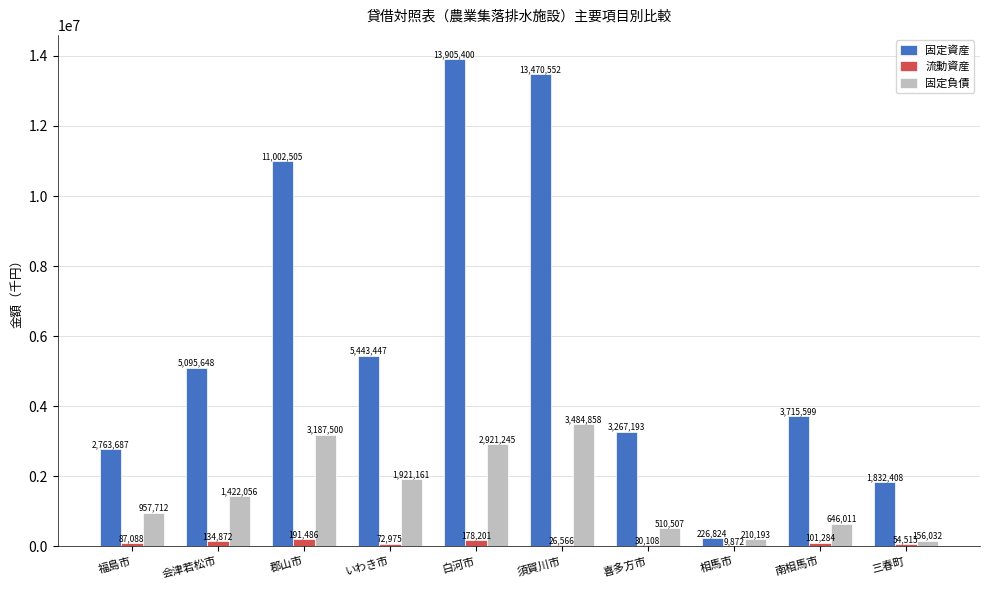

Which category has the highest value in the 固定負債 series?

須賀川市